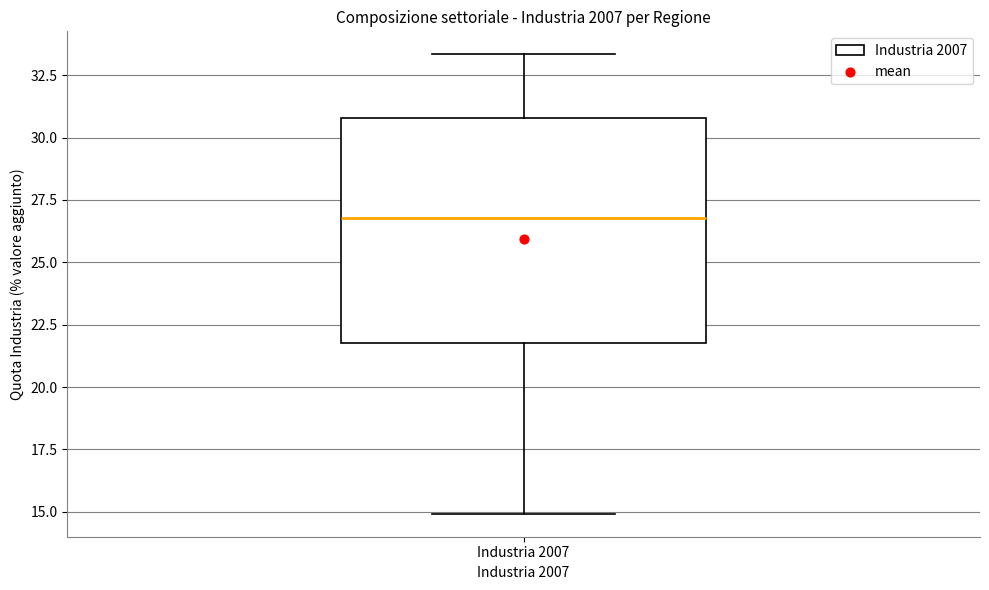

Read this box plot against the y-axis: the position of the median line, the range covered by the box, and the ends of both whiskers. The values are not printed on the chart, so give them approximately, as read against the axis.

median 27.0, box 22.0 to 31.0, whiskers 15.0 to 33.5